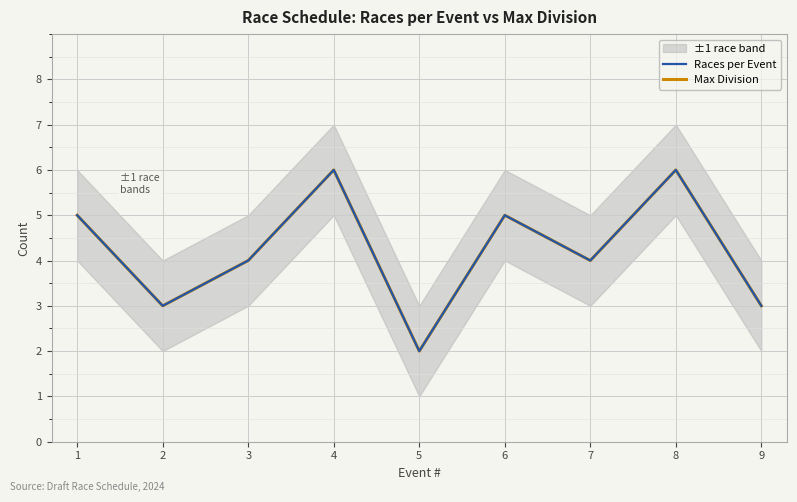

True or false: Max Division and Races per Event cross at least once.

False